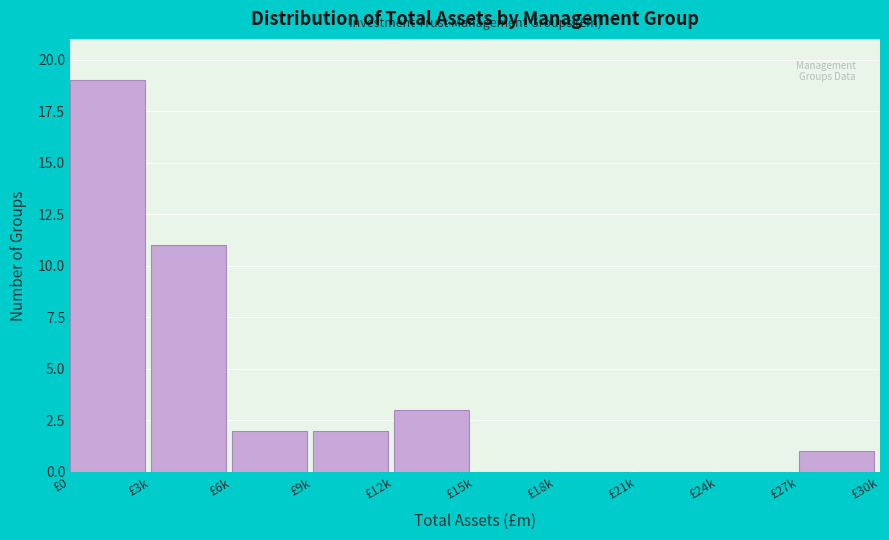

Reading left to right, extract all data points from this chart.

£0=19	£3k=11	£6k=2	£9k=2	£12k=3	£15k=0	£18k=0	£21k=0	£24k=0	£27k=1